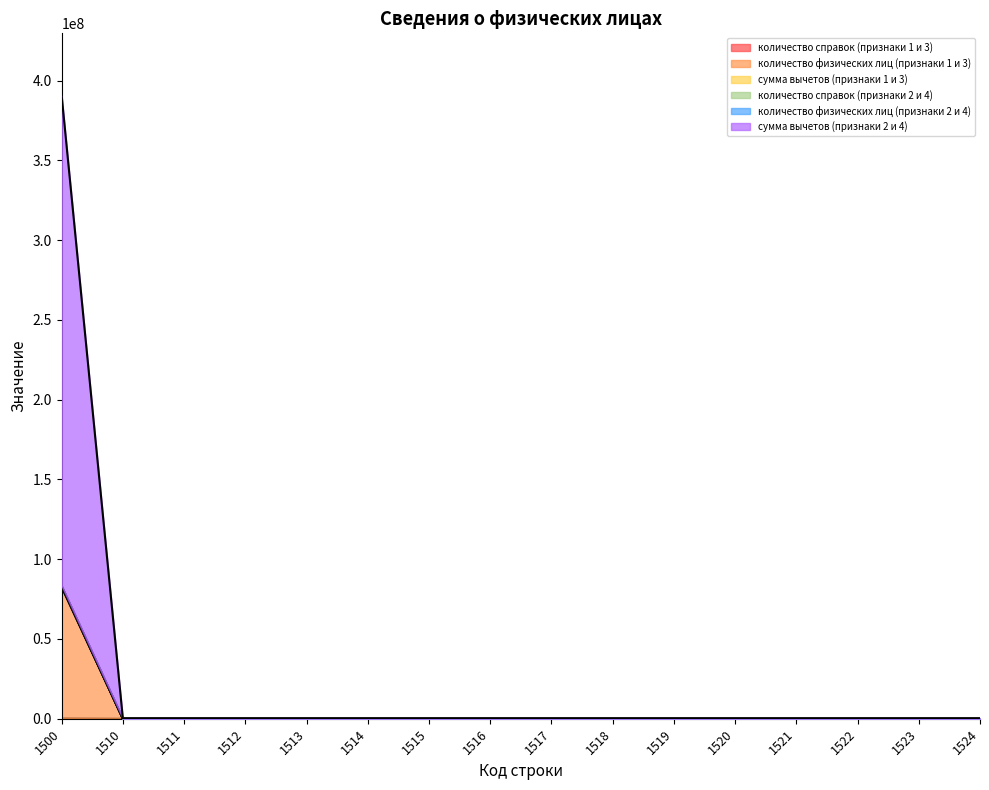

True or false: количество физических лиц (признаки 2 и 4) has a value of -36029010.7 at 1516.

False